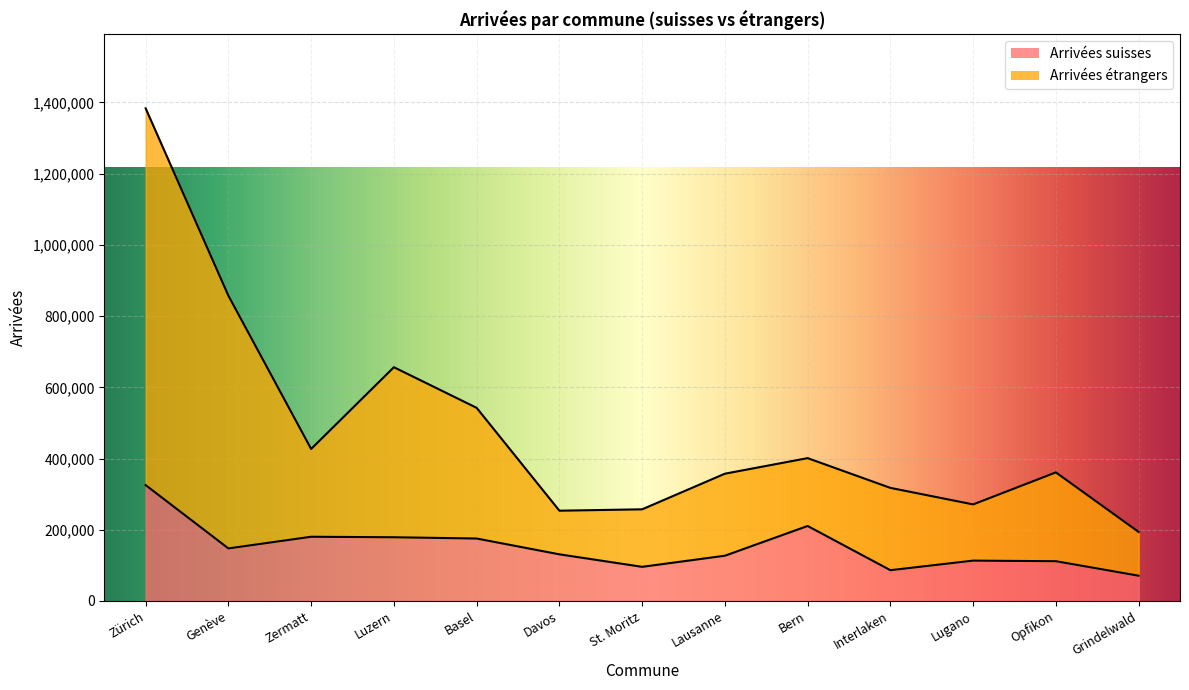

At which category does the chart reach its peak across all series?

Zürich